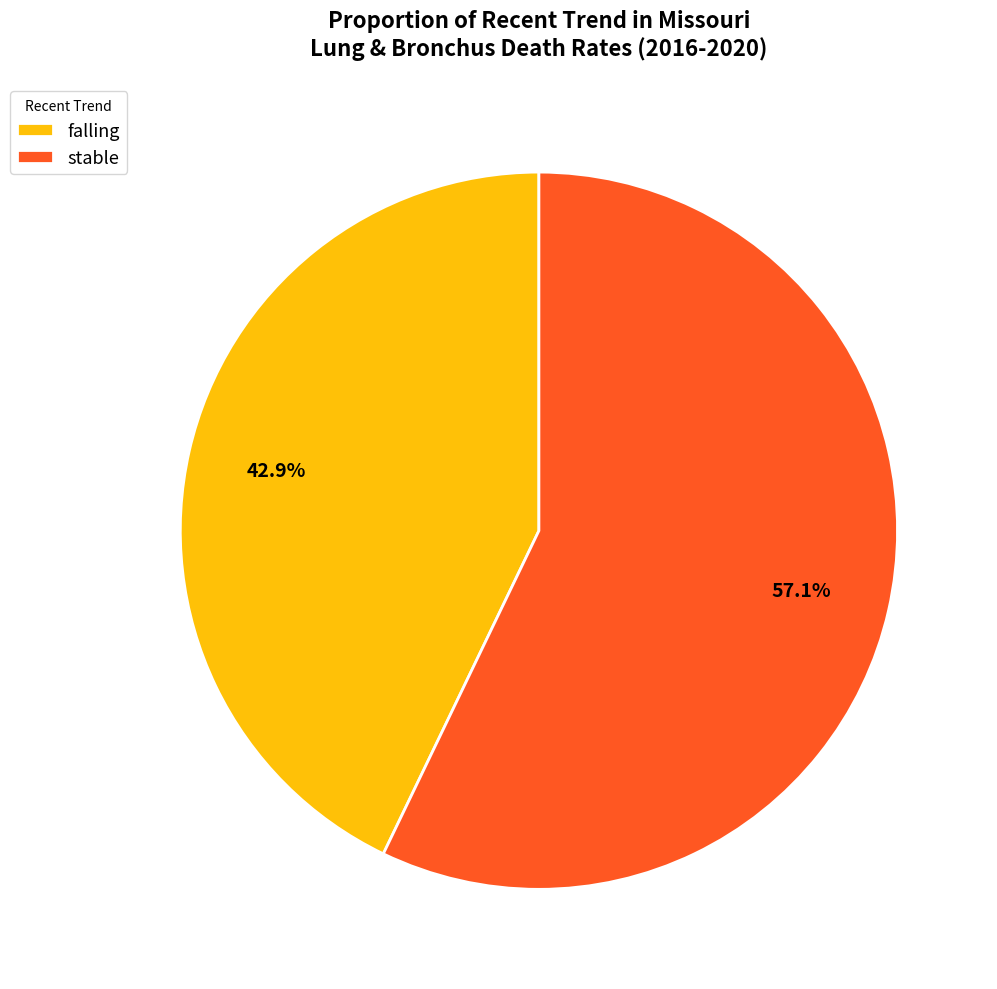

Between stable and falling, which is larger?

stable